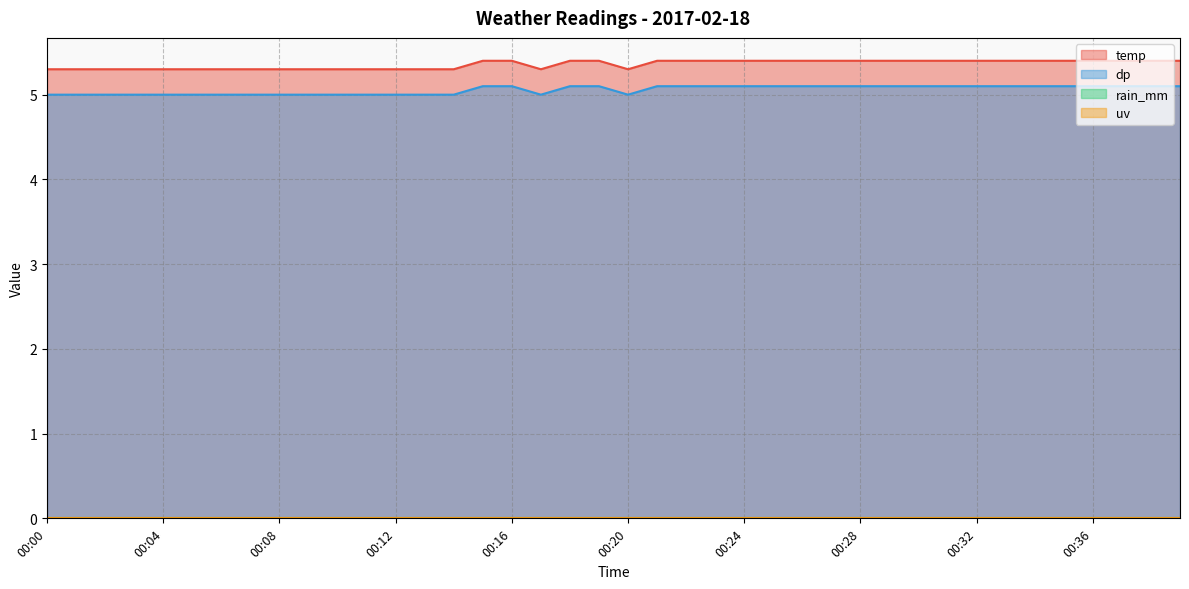

Which series has the largest total across all categories?

temp